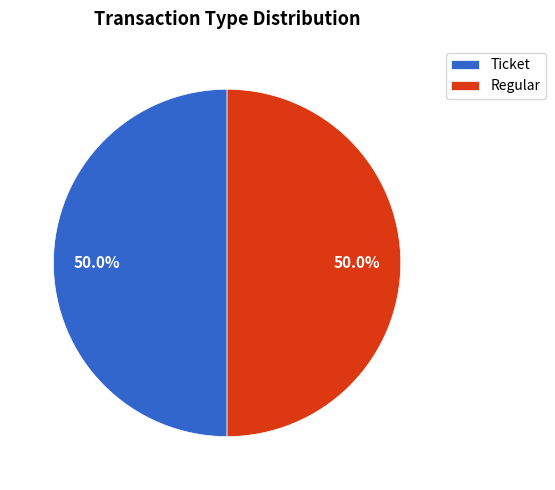

What percentage do Ticket and Regular together represent?

100.0%